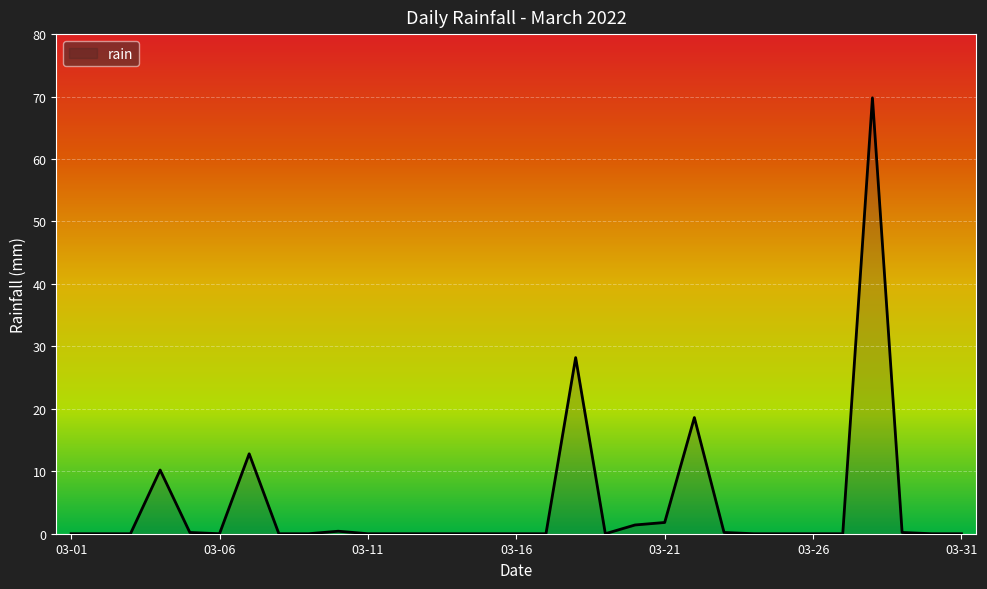

What is the difference between the maximum and minimum values?

69.8